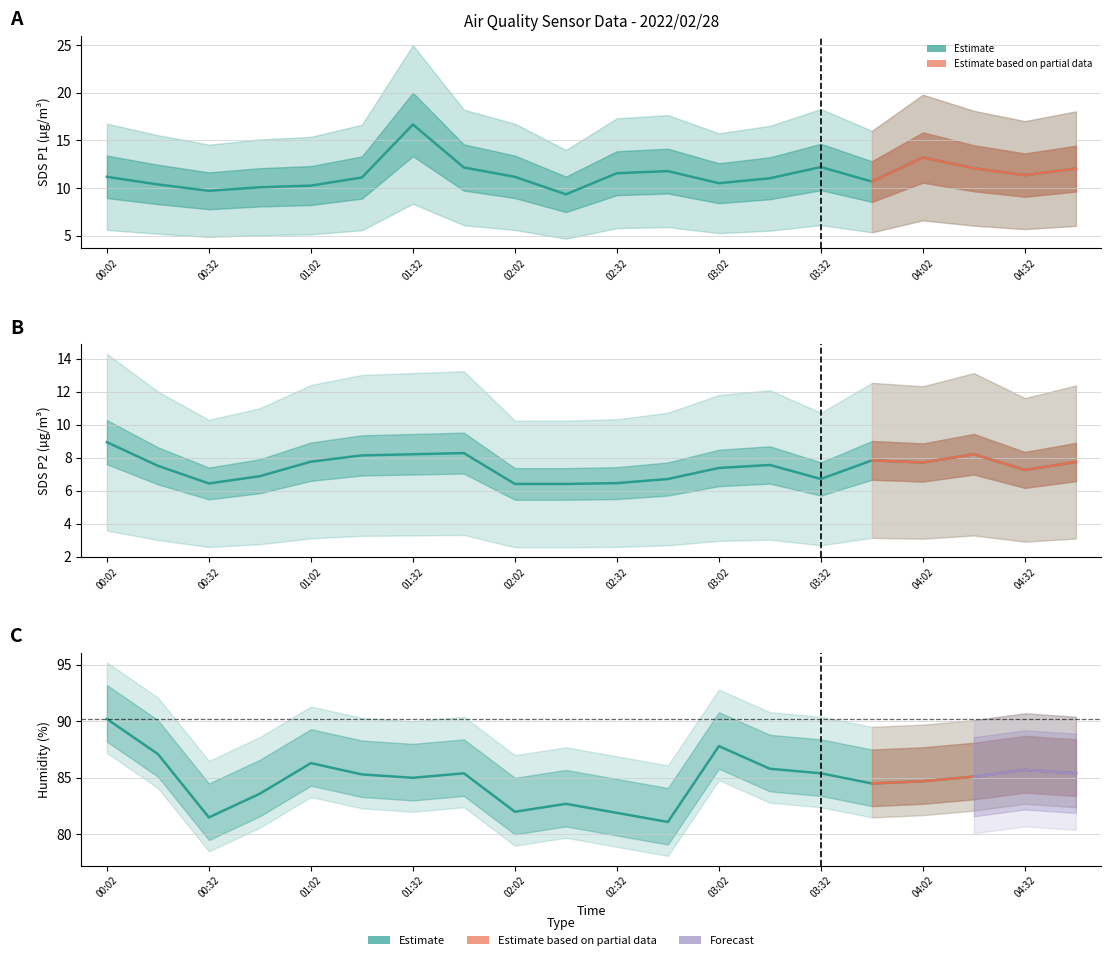

What is the total value across all series at 03:47?

103.0